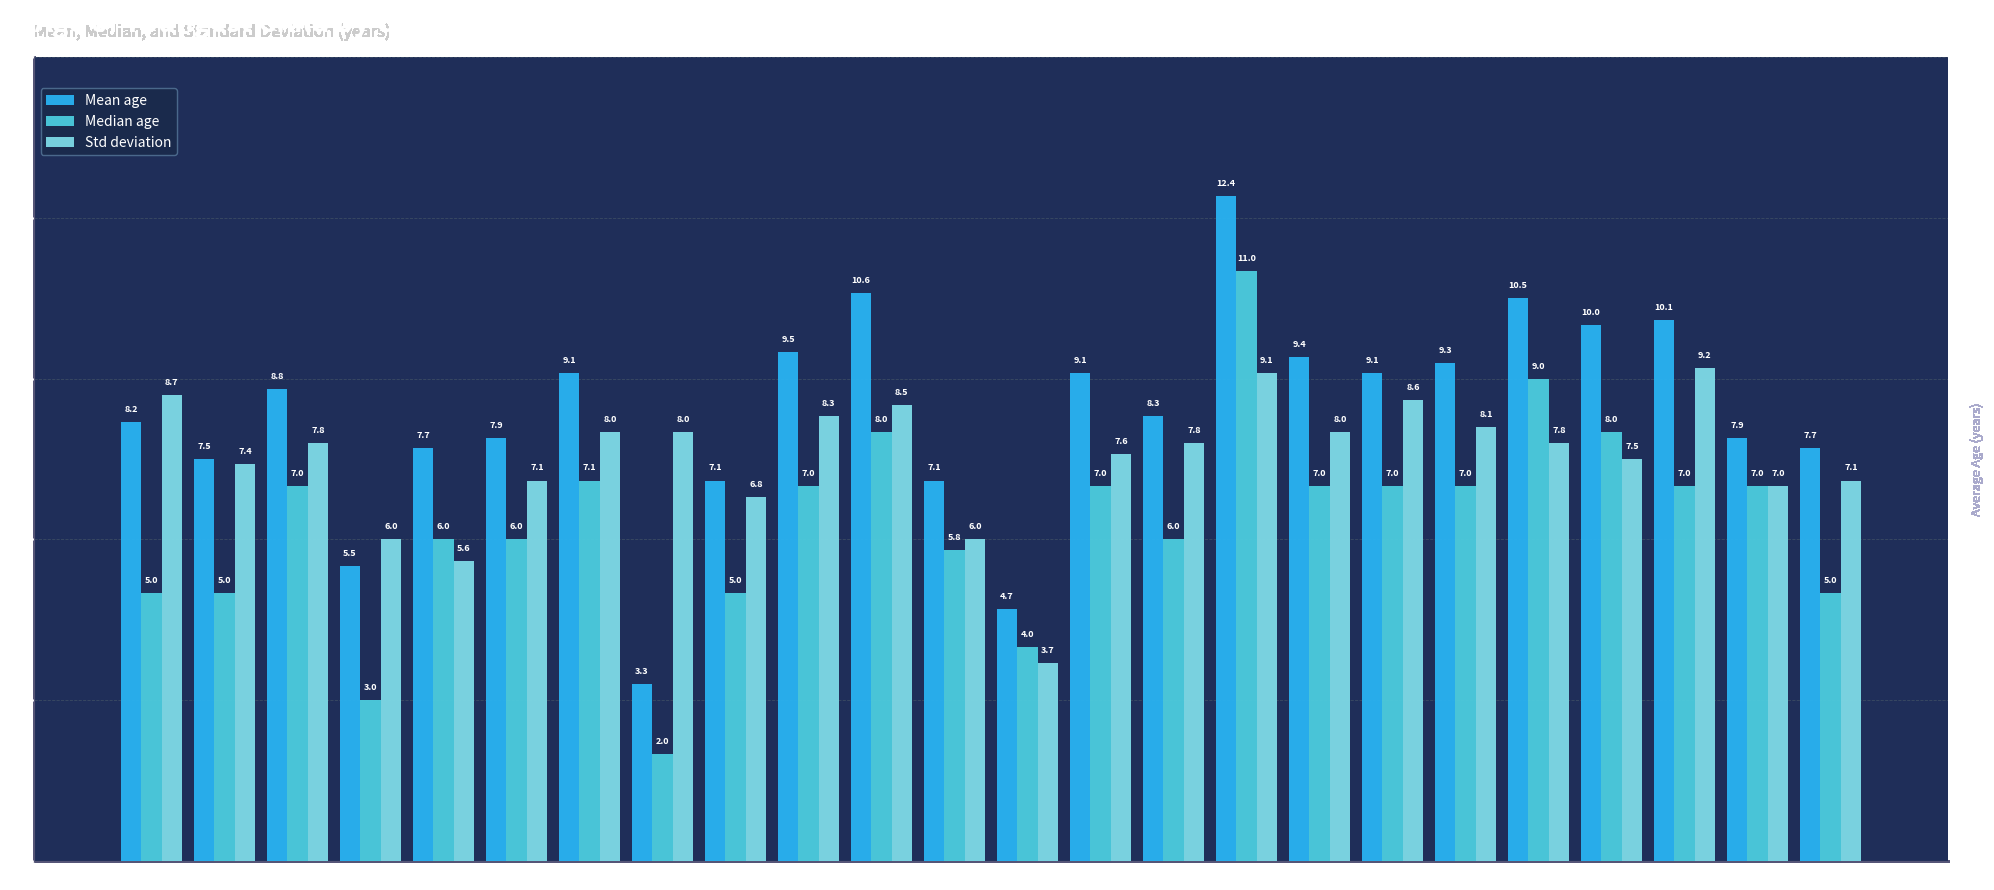

List the series in order of their overall mean, highest first.

Mean age, Std deviation, Median age